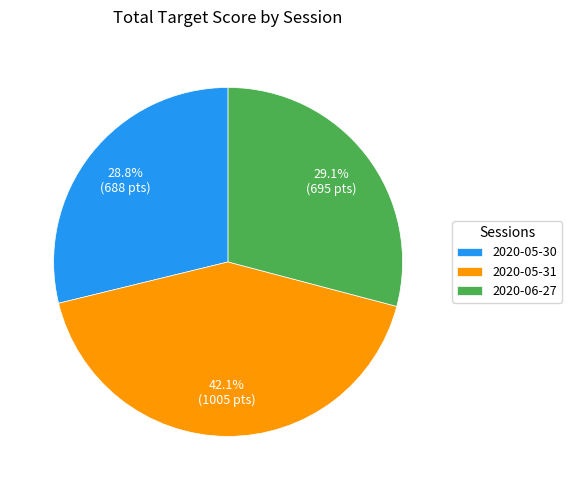

Which category has the biggest portion of the pie?

2020-05-31